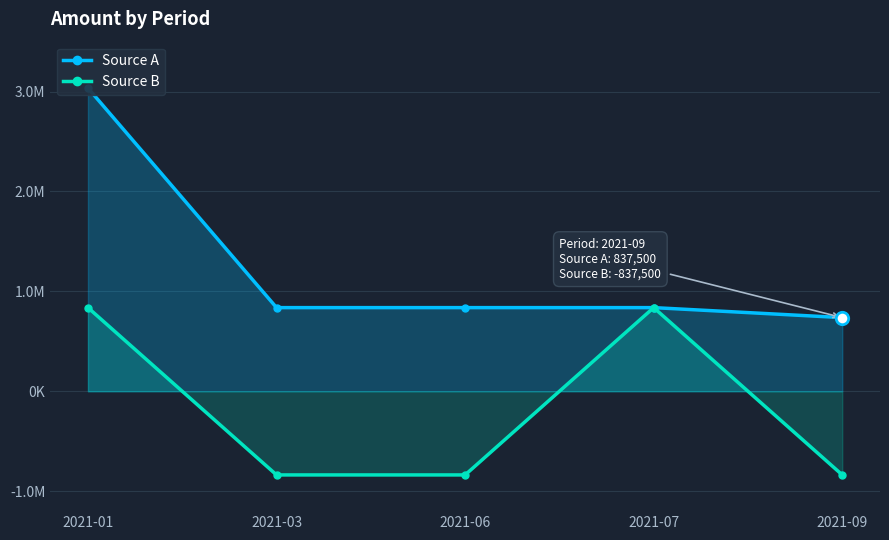

Which series has the largest Y range (max minus min)?

Source A